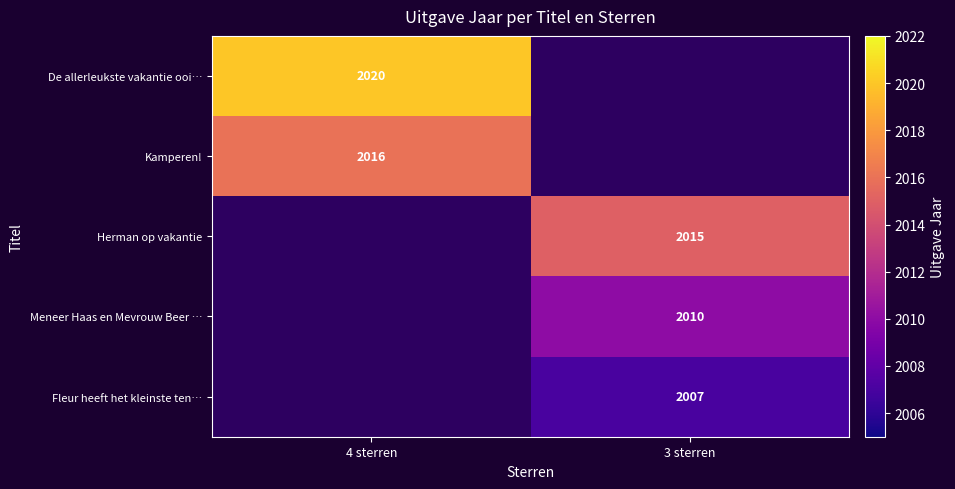

True or false: De allerleukste vakantie ooi… has a value of 2020 at 4 sterren.

True